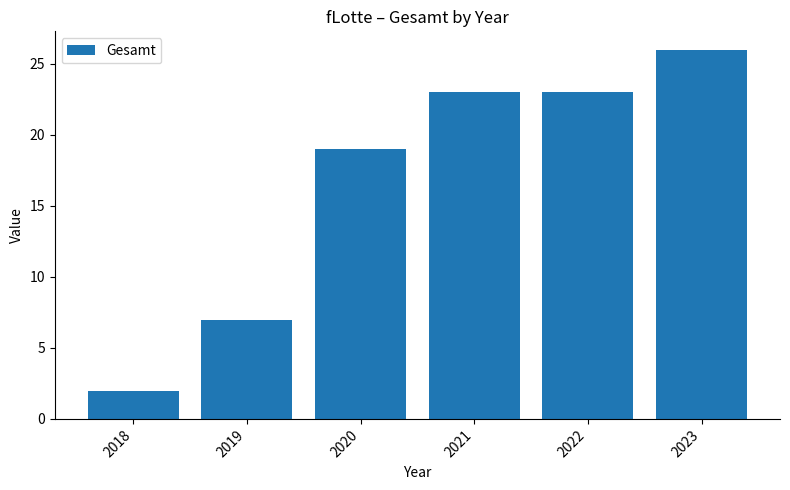

Read the value at 2023, to the nearest 10.

30